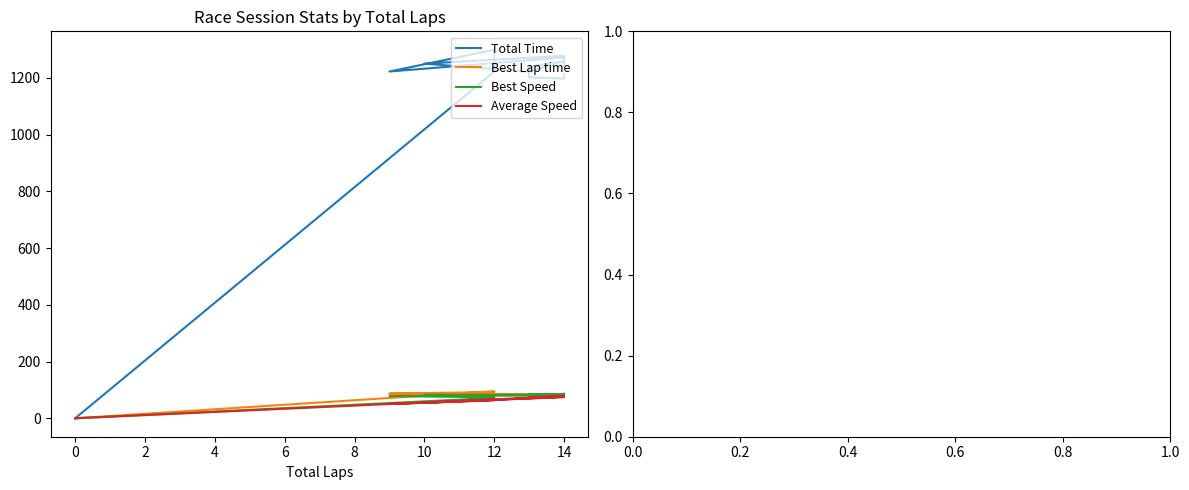

What is the label of the 6th point from the right?

14